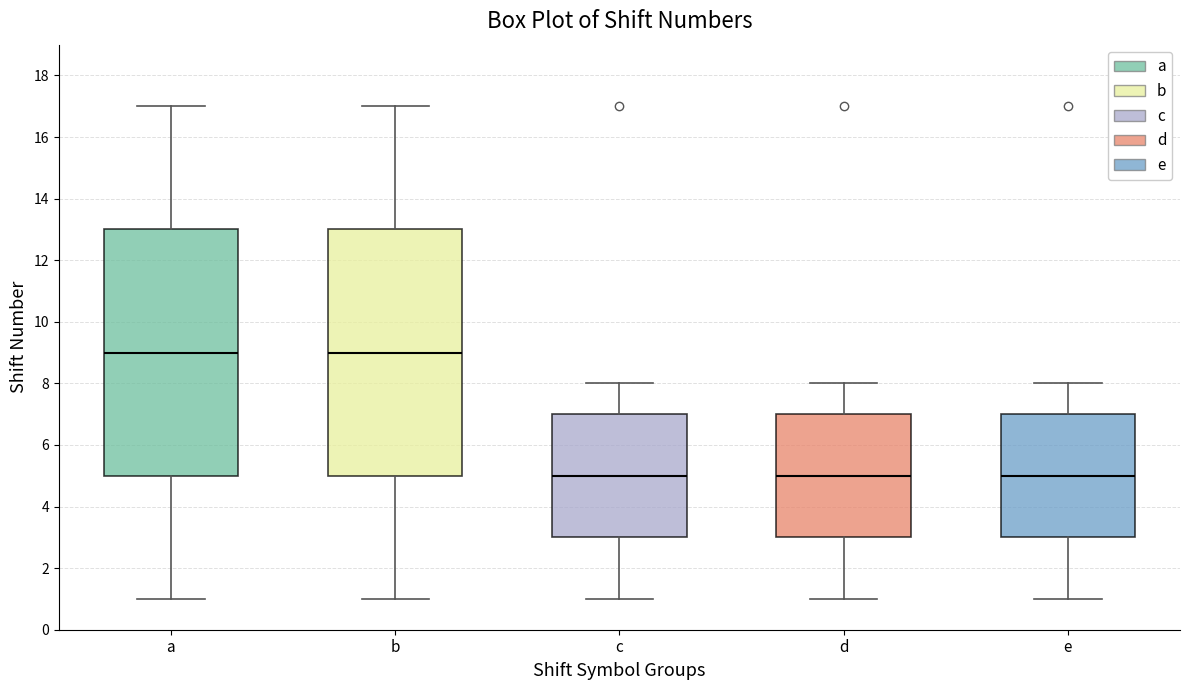

Reading left to right, transcribe this box plot: for each box, give where its median line is, the range the box spans, and where its two whiskers end, as read against the y-axis. The values are not printed on the chart, so give them approximately, as read against the axis.

a: median 9, box 5 to 13, whiskers 1 to 17
b: median 9, box 5 to 13, whiskers 1 to 17
c: median 5, box 3 to 7, whiskers 1 to 8
d: median 5, box 3 to 7, whiskers 1 to 8
e: median 5, box 3 to 7, whiskers 1 to 8